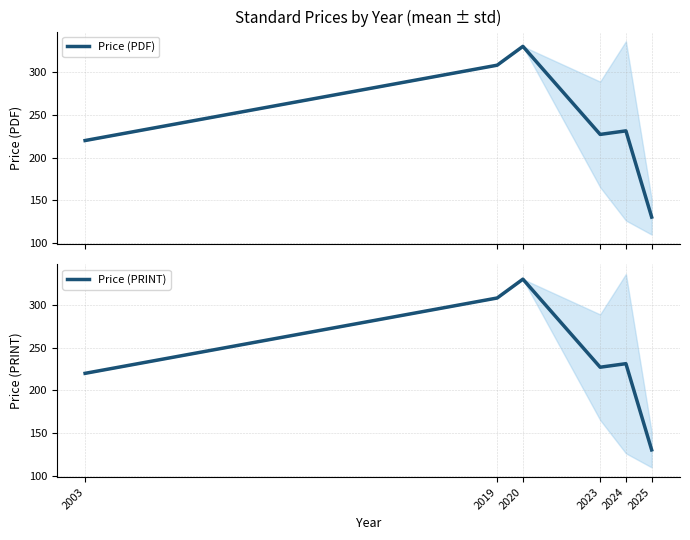

How many data points in Price (PRINT) are above 231?

3